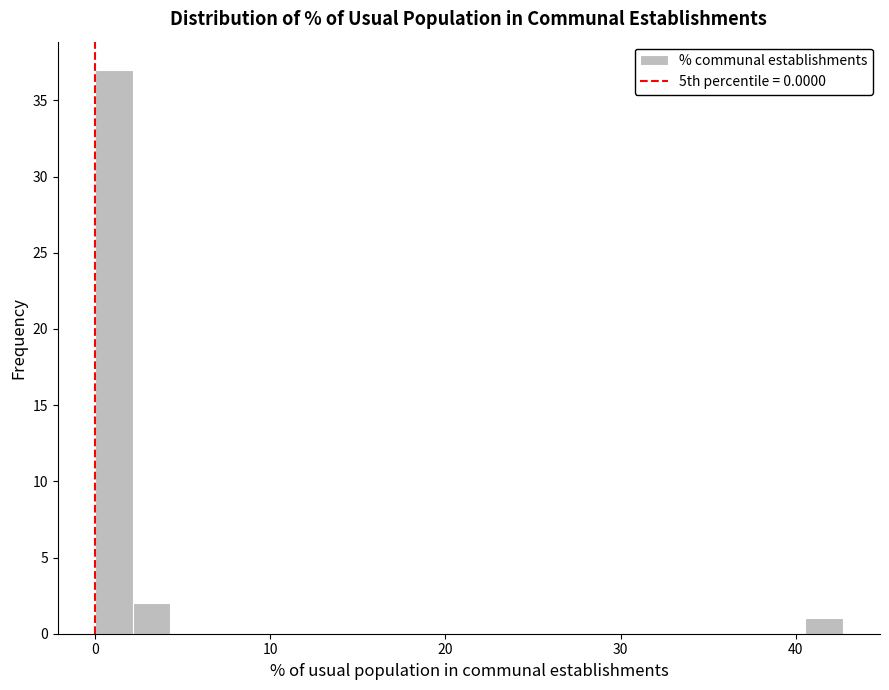

Read against the x-axis, roughly where is the centre of the tallest bar?

1